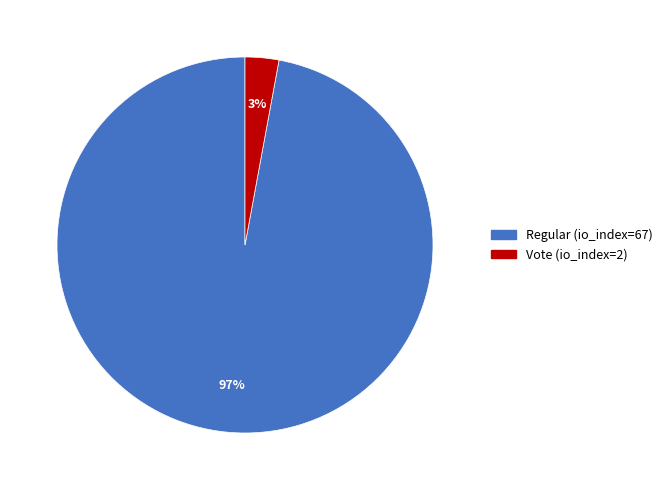

Does Regular (io_index=67) account for over 50% of the chart?

Yes